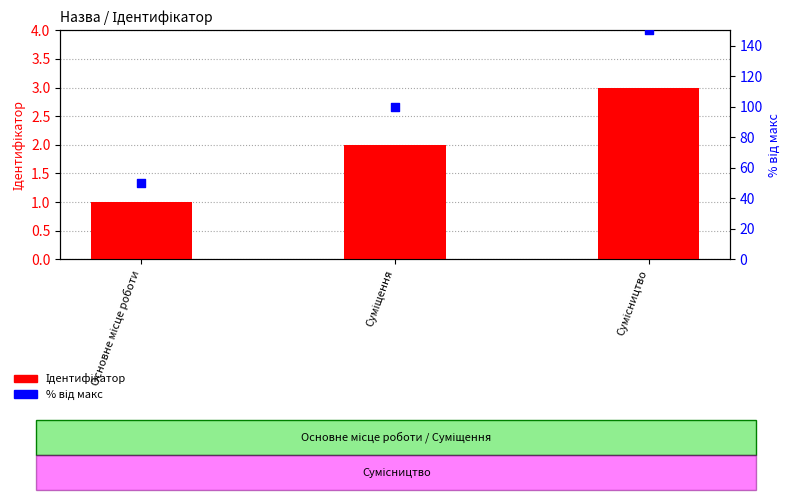

What is the total value across all series at Суміщення?

102